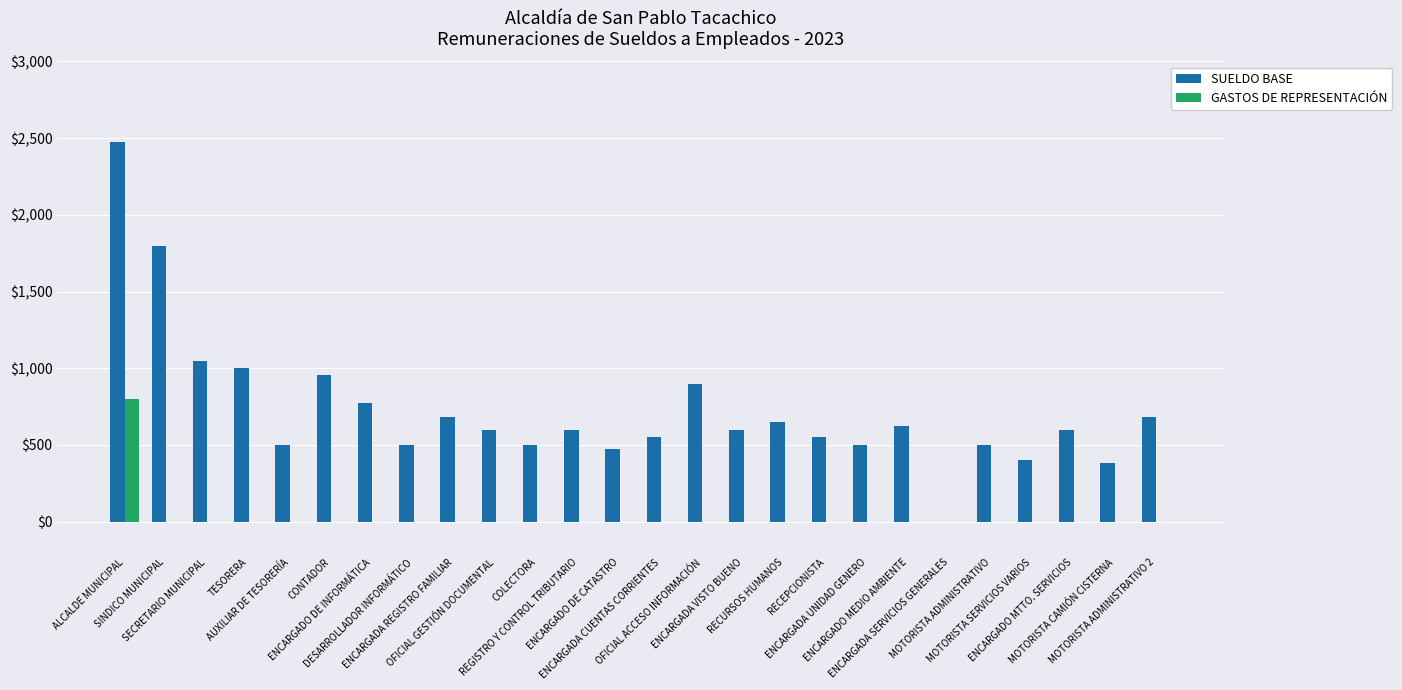

The GASTOS DE REPRESENTACIÓN series shows 800 at ALCALDE MUNICIPAL. True or false?

True